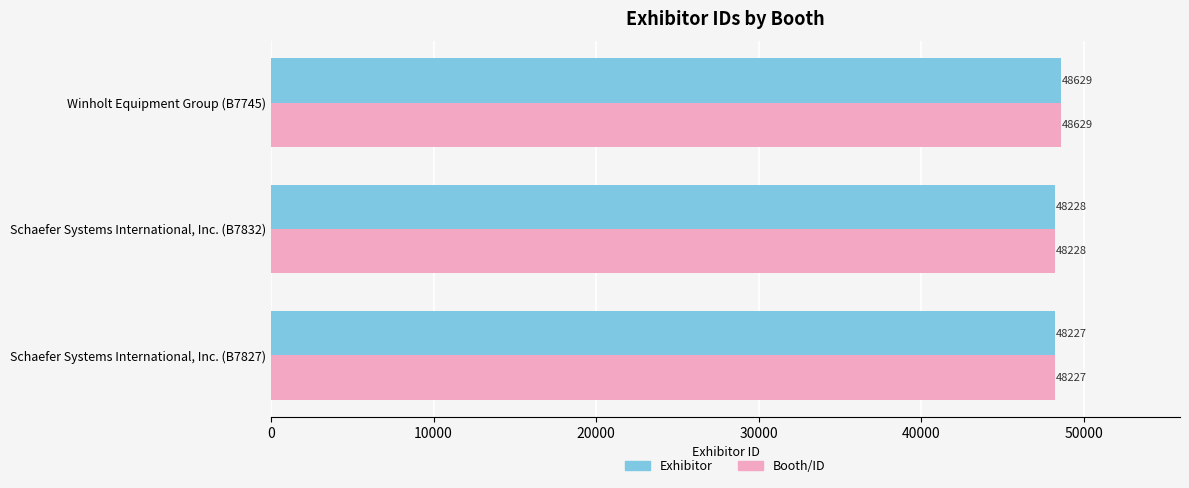

At which category is the sum across all series the highest?

Winholt Equipment Group (B7745)